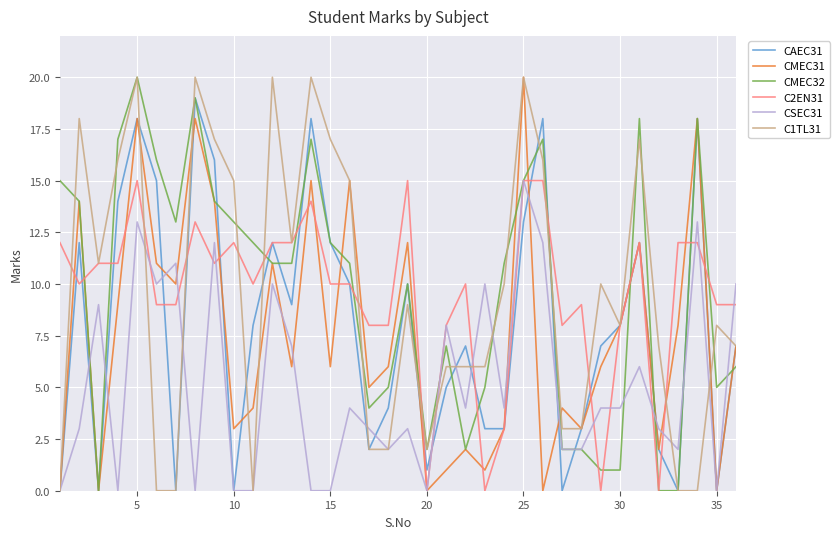

What is the maximum value for CMEC32?

20